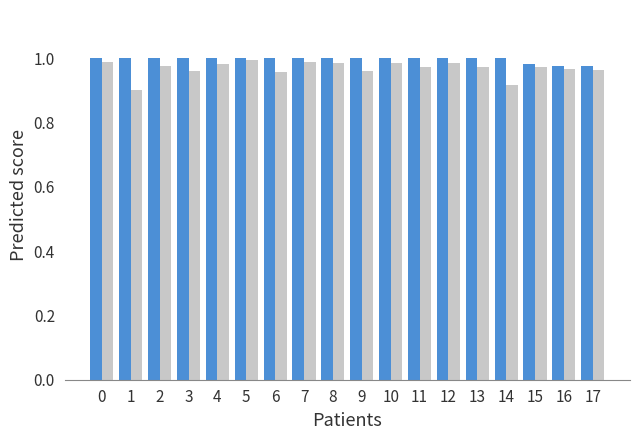

How many bars are there in total?

36